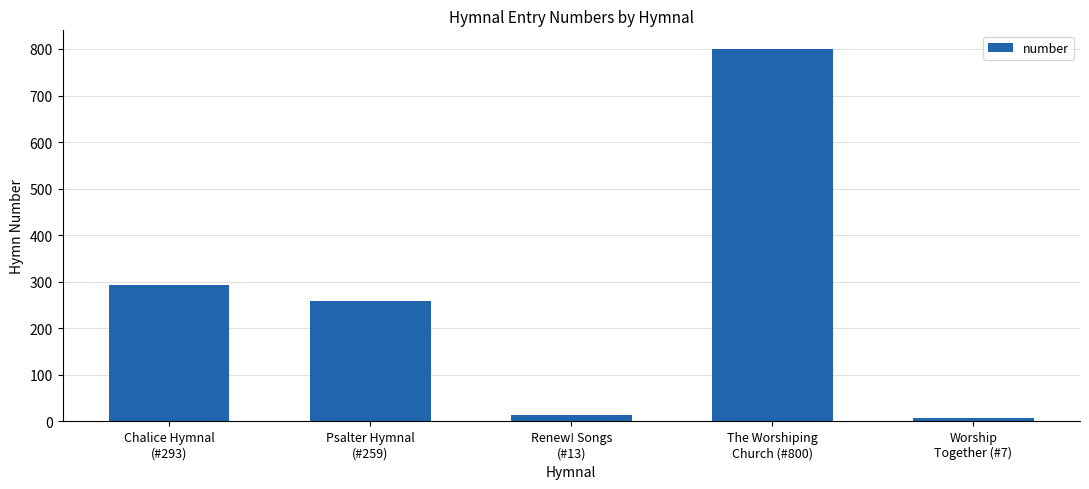

What is the difference between the maximum and second lowest values?

787